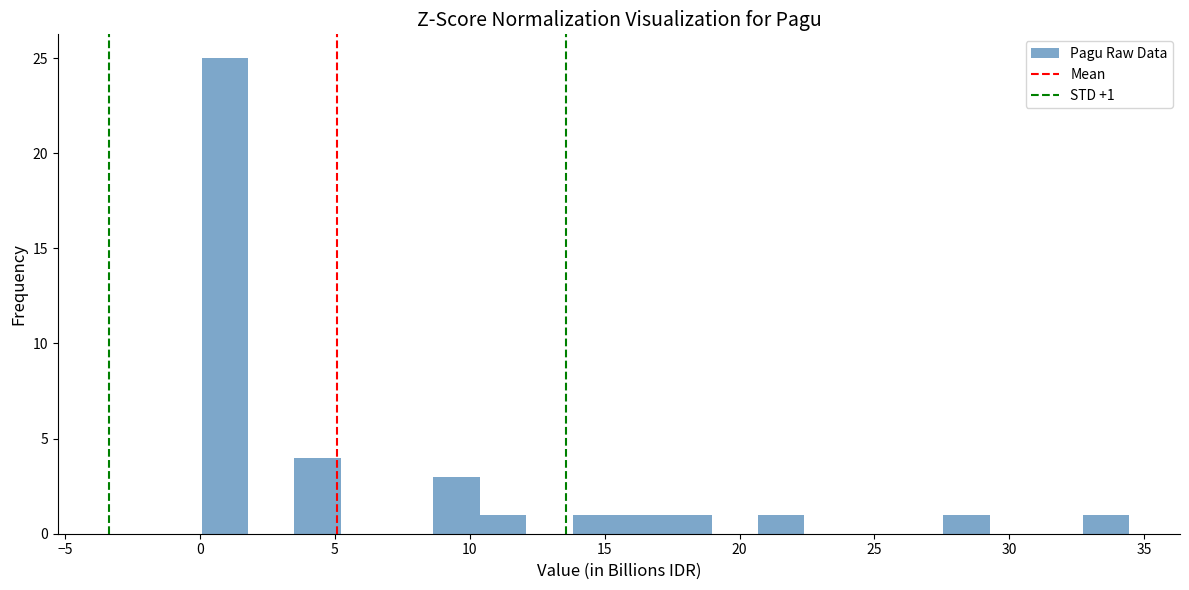

Read against the x-axis, roughly where is the centre of the tallest bar?

1.0